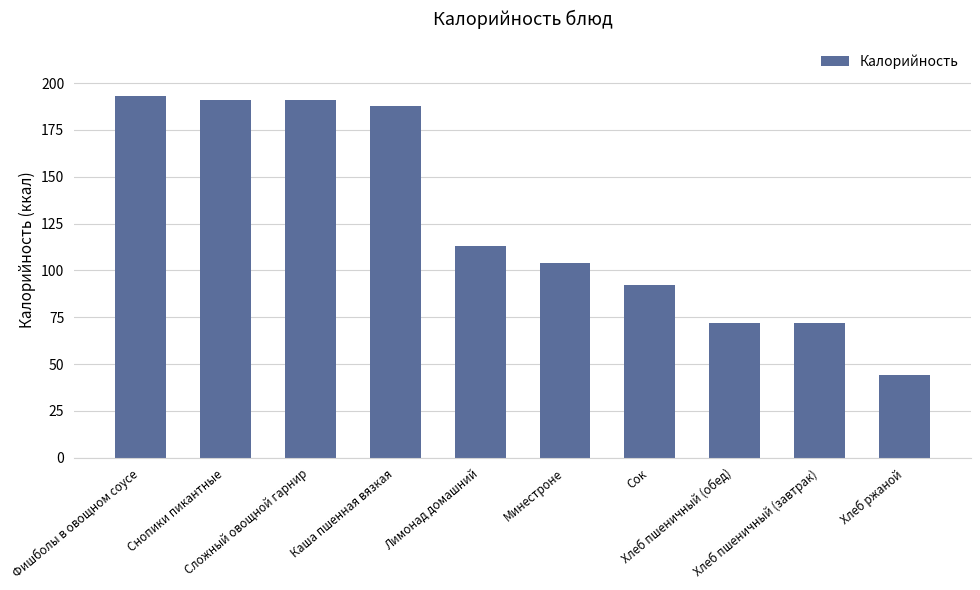

What is the sum of all values?

1260